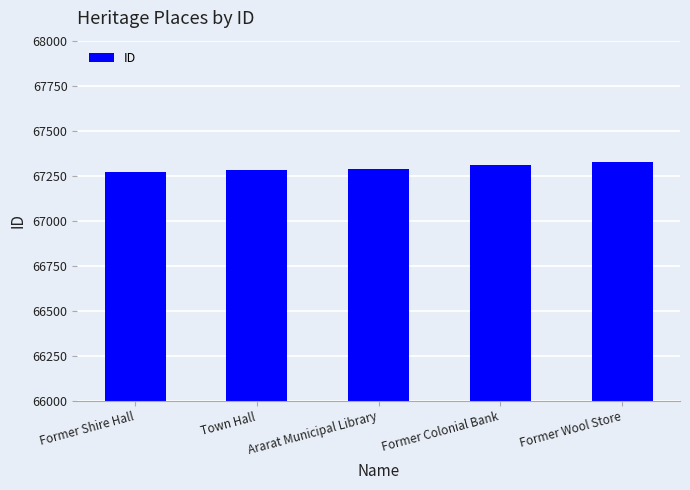

What is the greatest value displayed?

67325